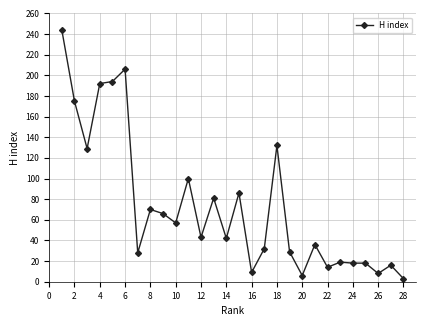

How many series are shown in this chart?

1